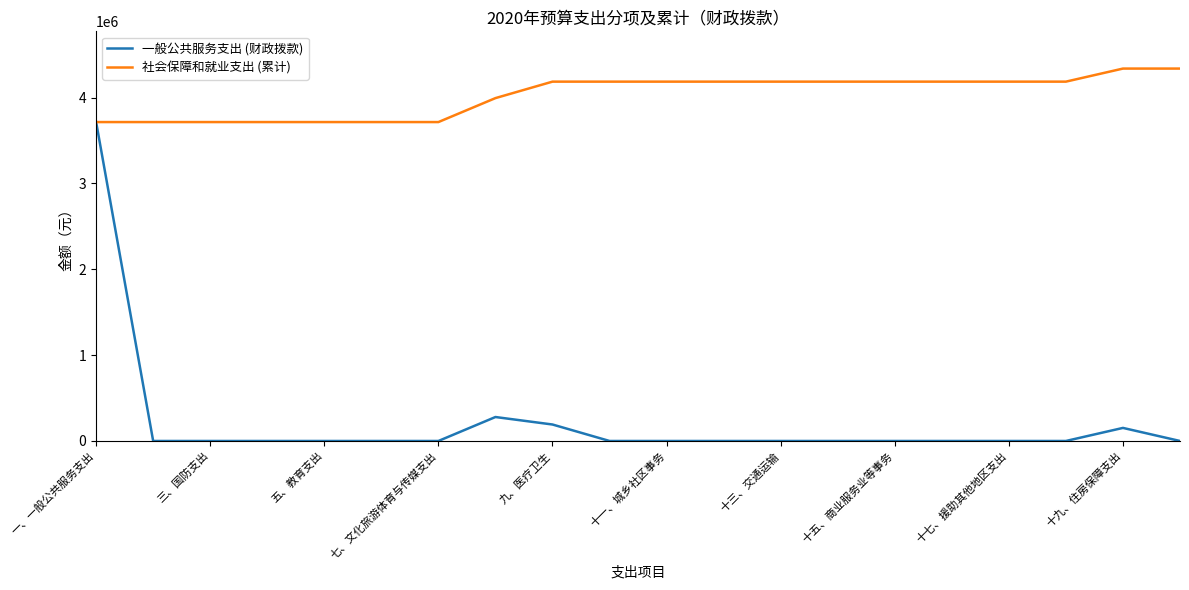

Which series has the widest spread of values?

一般公共服务支出 (财政拨款)